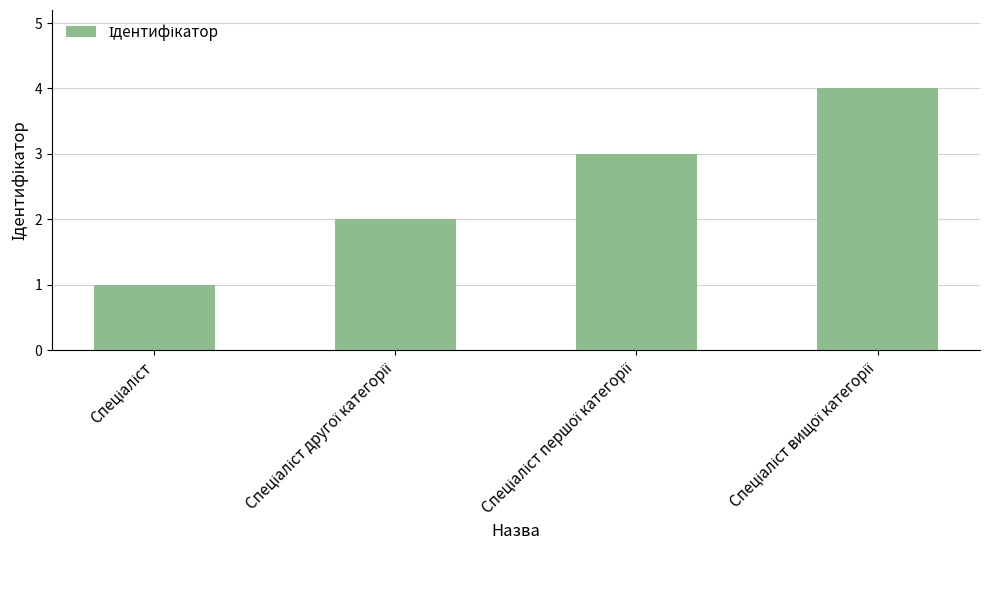

What is the maximum value shown in the chart?

4